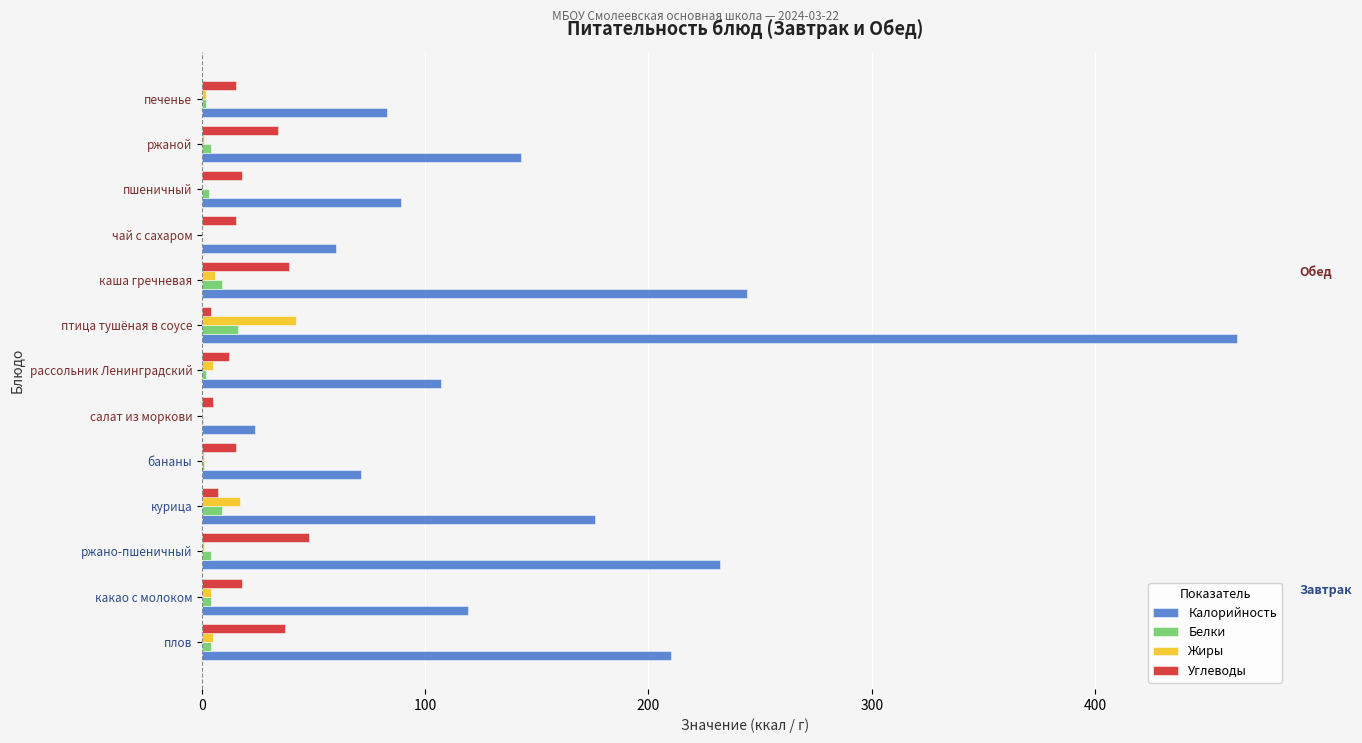

Count the number of categories in the chart.

13